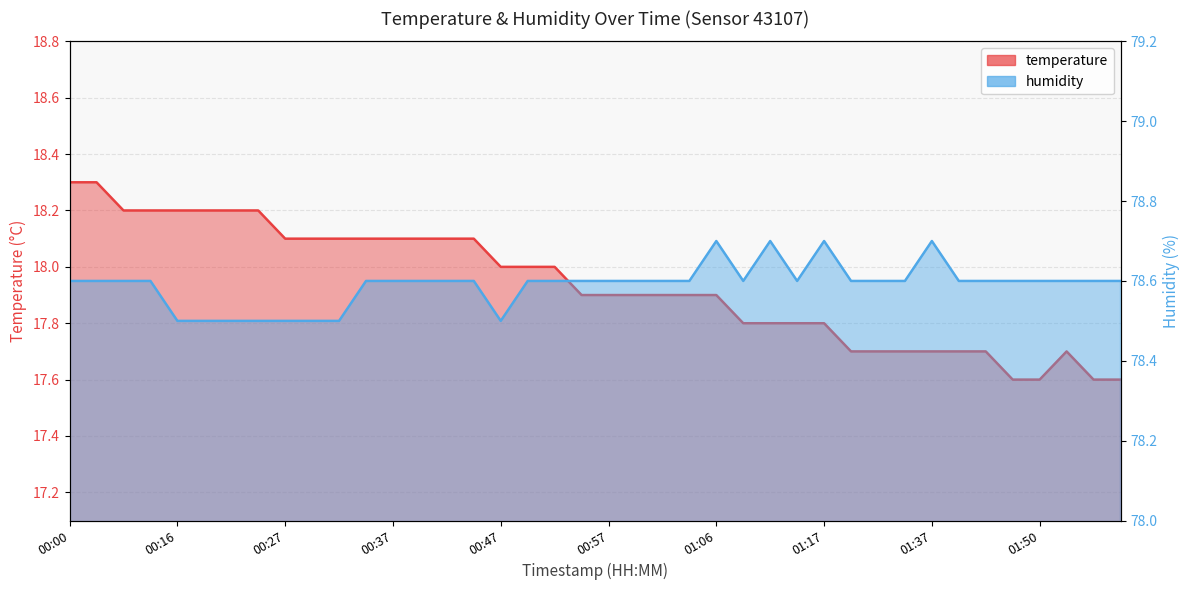

Between 00:49 and 01:11, which series saw the biggest shift?

temperature